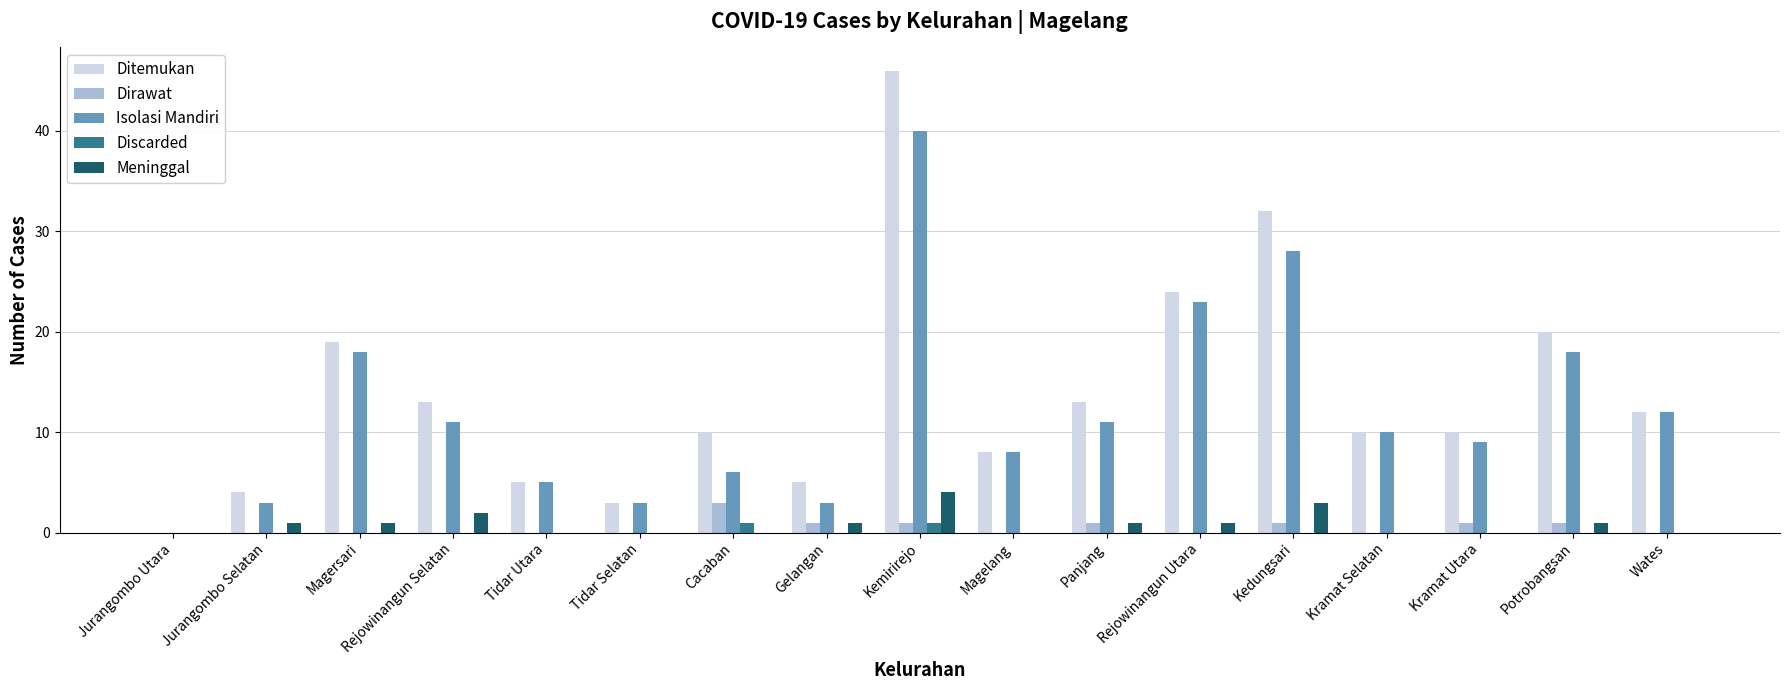

Reading left to right, list all the values displayed in this chart.

Ditemukan: Jurangombo Utara=0	Jurangombo Selatan=4	Magersari=19	Rejowinangun Selatan=13	Tidar Utara=5	Tidar Selatan=3	Cacaban=10	Gelangan=5	Kemirirejo=46	Magelang=8	Panjang=13	Rejowinangun Utara=24	Kedungsari=32	Kramat Selatan=10	Kramat Utara=10	Potrobangsan=20	Wates=12
Dirawat: Jurangombo Utara=0	Jurangombo Selatan=0	Magersari=0	Rejowinangun Selatan=0	Tidar Utara=0	Tidar Selatan=0	Cacaban=3	Gelangan=1	Kemirirejo=1	Magelang=0	Panjang=1	Rejowinangun Utara=0	Kedungsari=1	Kramat Selatan=0	Kramat Utara=1	Potrobangsan=1	Wates=0
Isolasi Mandiri: Jurangombo Utara=0	Jurangombo Selatan=3	Magersari=18	Rejowinangun Selatan=11	Tidar Utara=5	Tidar Selatan=3	Cacaban=6	Gelangan=3	Kemirirejo=40	Magelang=8	Panjang=11	Rejowinangun Utara=23	Kedungsari=28	Kramat Selatan=10	Kramat Utara=9	Potrobangsan=18	Wates=12
Discarded: Jurangombo Utara=0	Jurangombo Selatan=0	Magersari=0	Rejowinangun Selatan=0	Tidar Utara=0	Tidar Selatan=0	Cacaban=1	Gelangan=0	Kemirirejo=1	Magelang=0	Panjang=0	Rejowinangun Utara=0	Kedungsari=0	Kramat Selatan=0	Kramat Utara=0	Potrobangsan=0	Wates=0
Meninggal: Jurangombo Utara=0	Jurangombo Selatan=1	Magersari=1	Rejowinangun Selatan=2	Tidar Utara=0	Tidar Selatan=0	Cacaban=0	Gelangan=1	Kemirirejo=4	Magelang=0	Panjang=1	Rejowinangun Utara=1	Kedungsari=3	Kramat Selatan=0	Kramat Utara=0	Potrobangsan=1	Wates=0